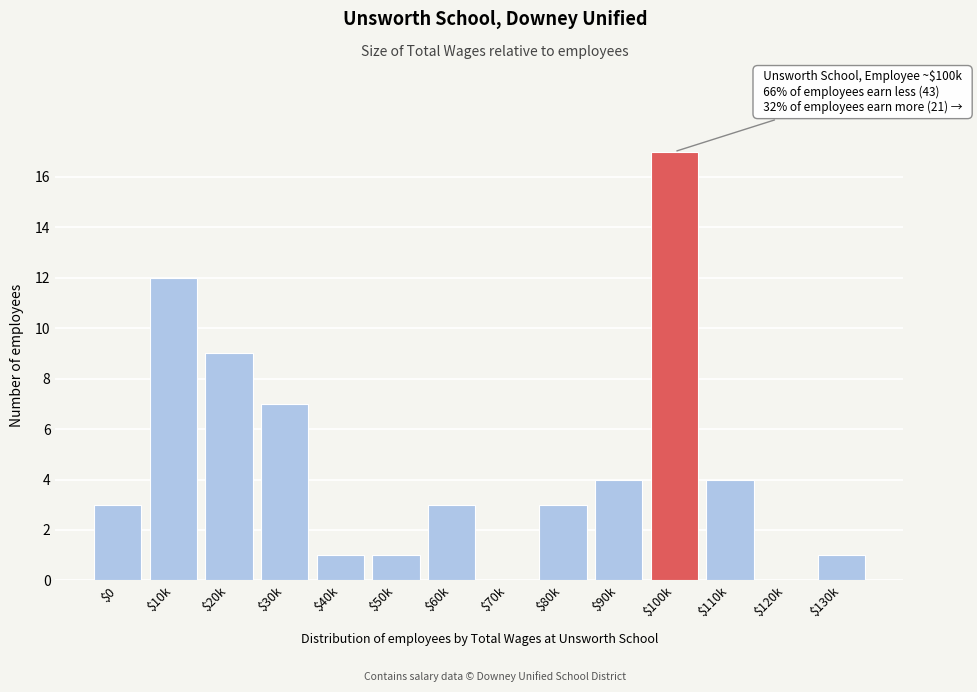

Is it true that the value at $100k is 28?

False